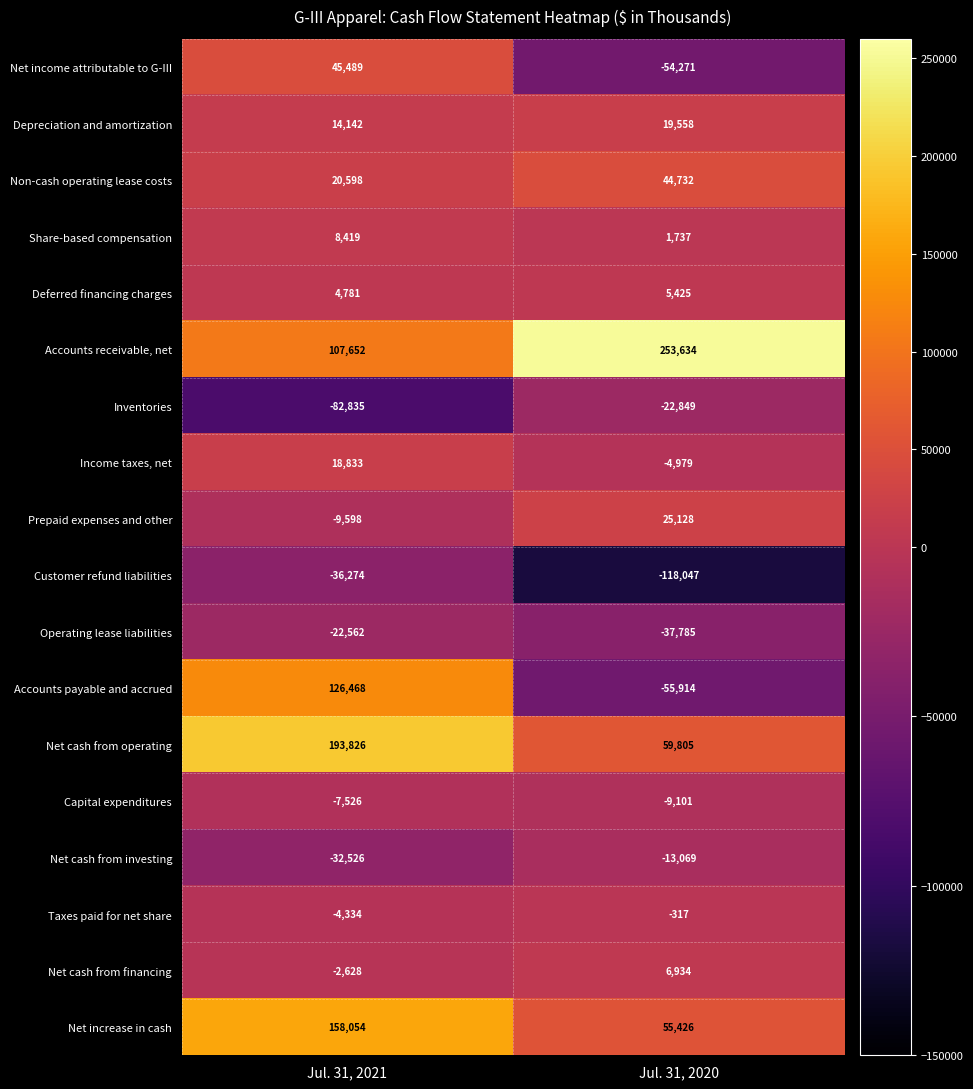

What is the sum of the Net income attributable to G-III values at Jul. 31, 2021 and Jul. 31, 2020?

-8782